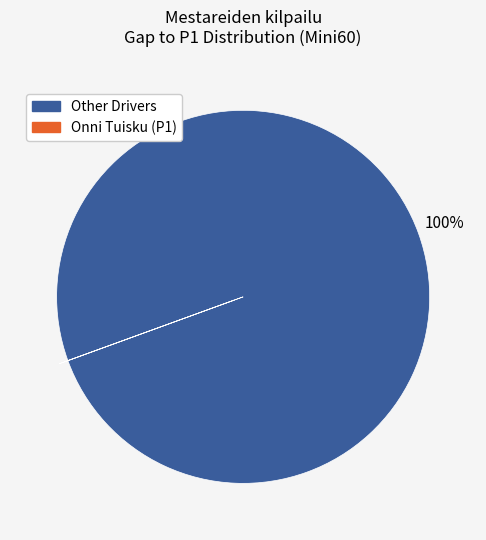

To the nearest percent, what is the average slice percentage?

50%